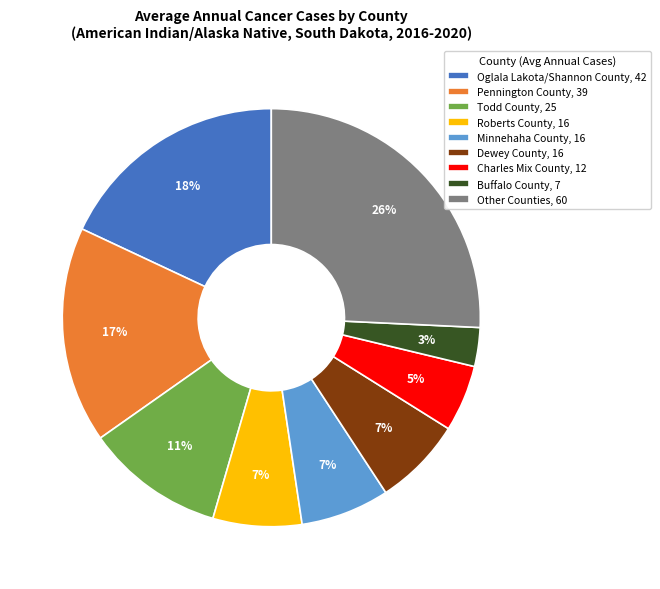

Is the sum of Roberts County, 16 and Other Counties, 60 greater than half?

No